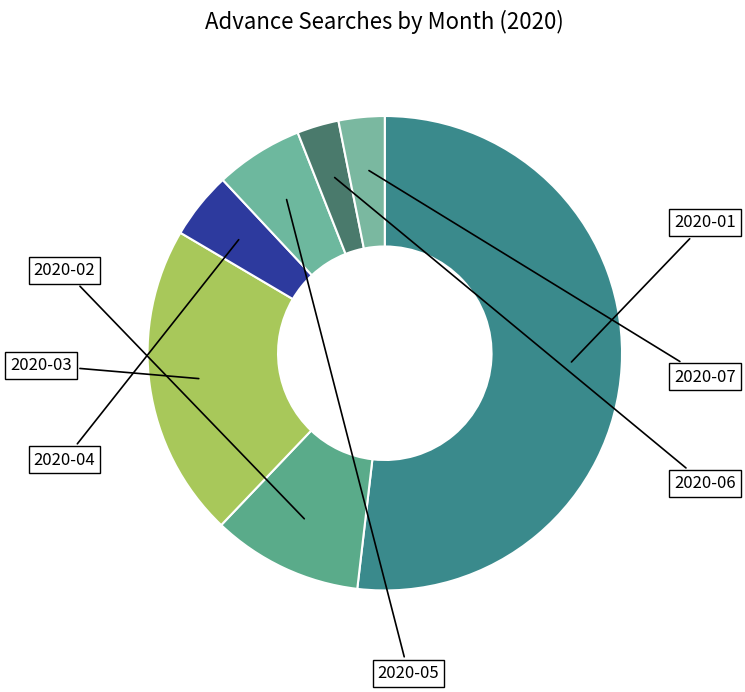

How much of the chart is everything except 2020-04?

95.4%